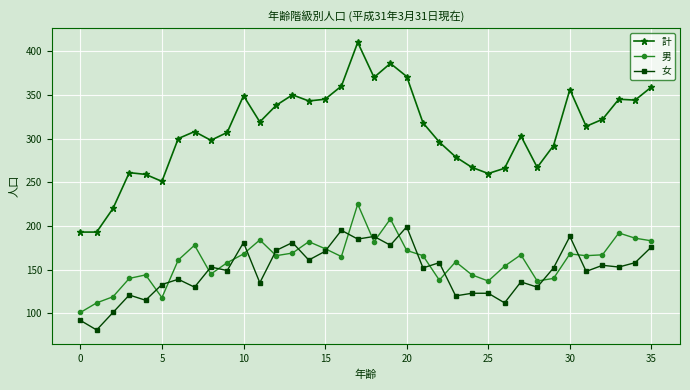

How many lines are shown in the chart?

3